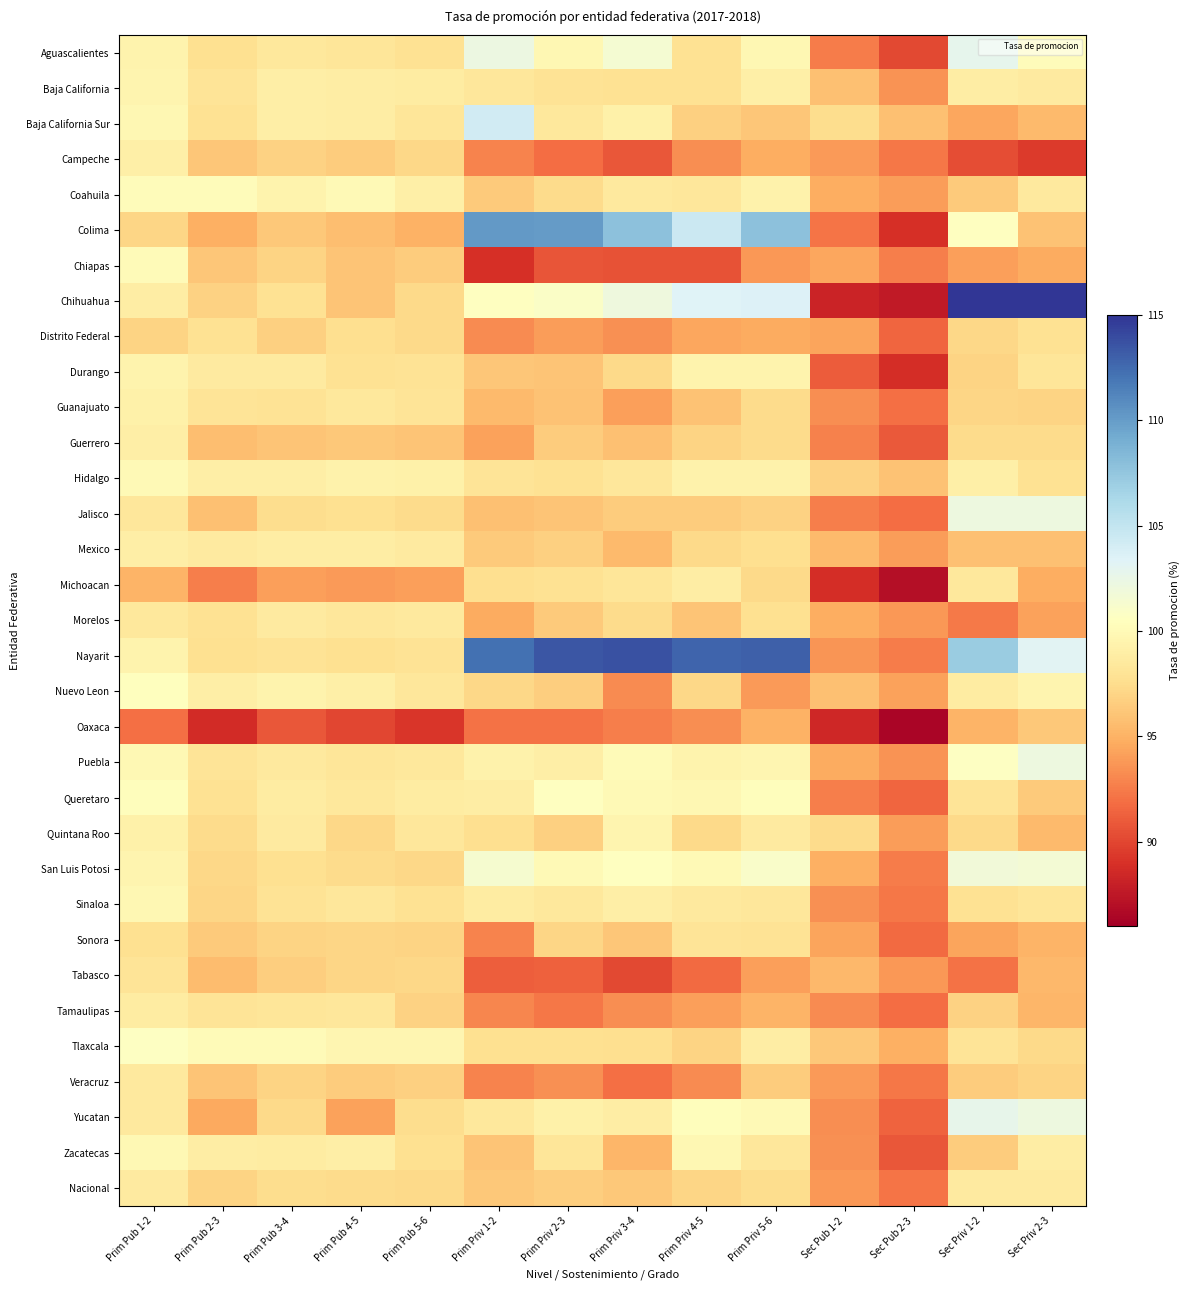

Which series has the largest total across all categories?

Nayarit